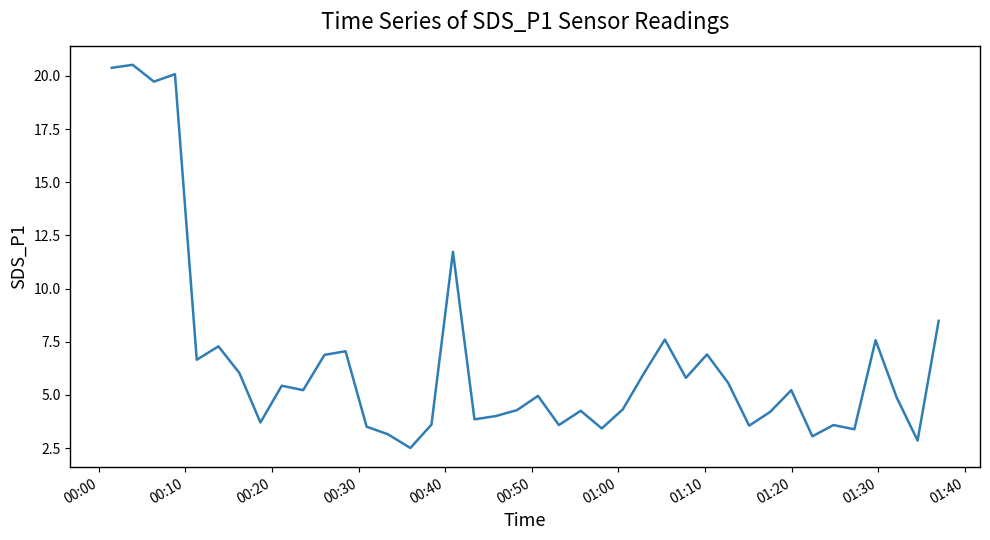

What is the difference between the maximum and minimum values?

18.0